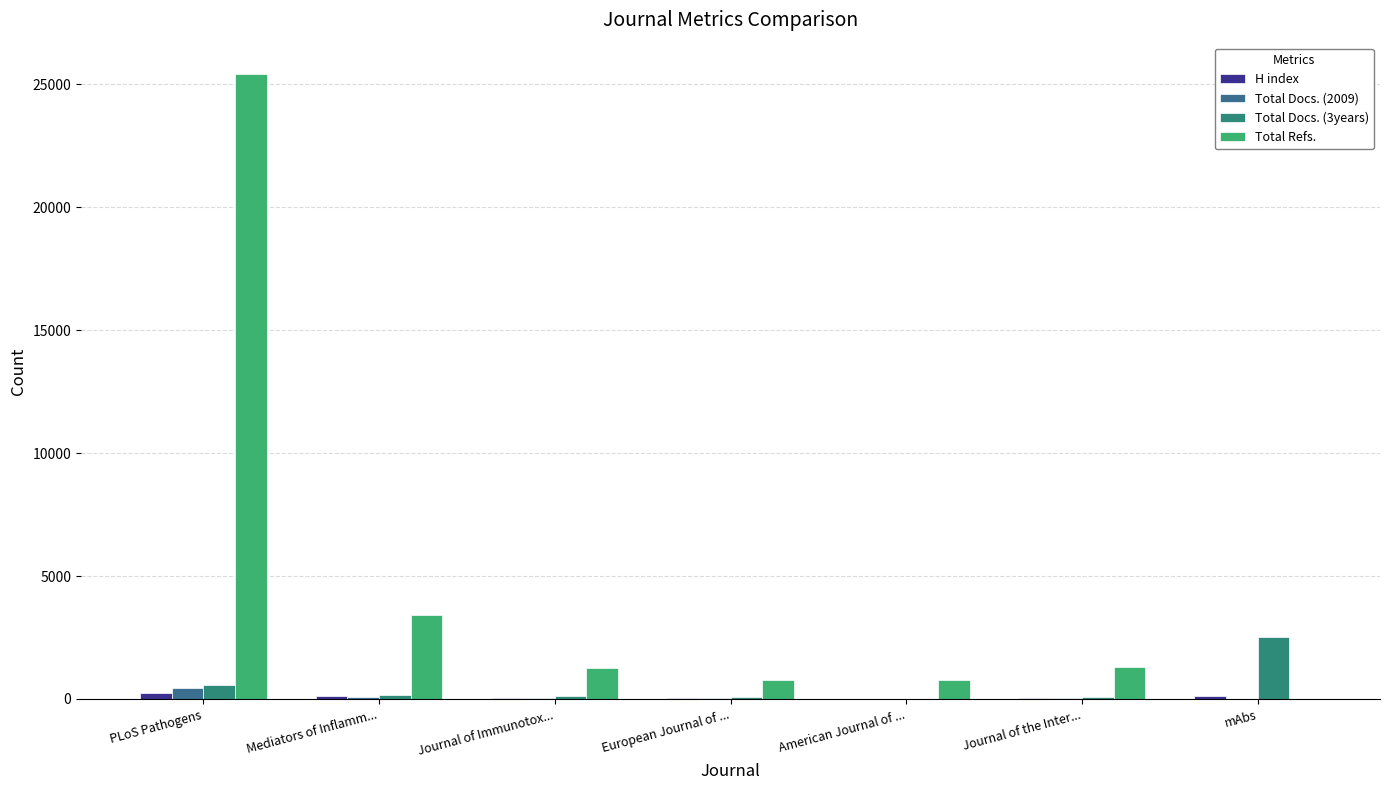

What is the label of the 4th bar from the left?

European Journal of ...